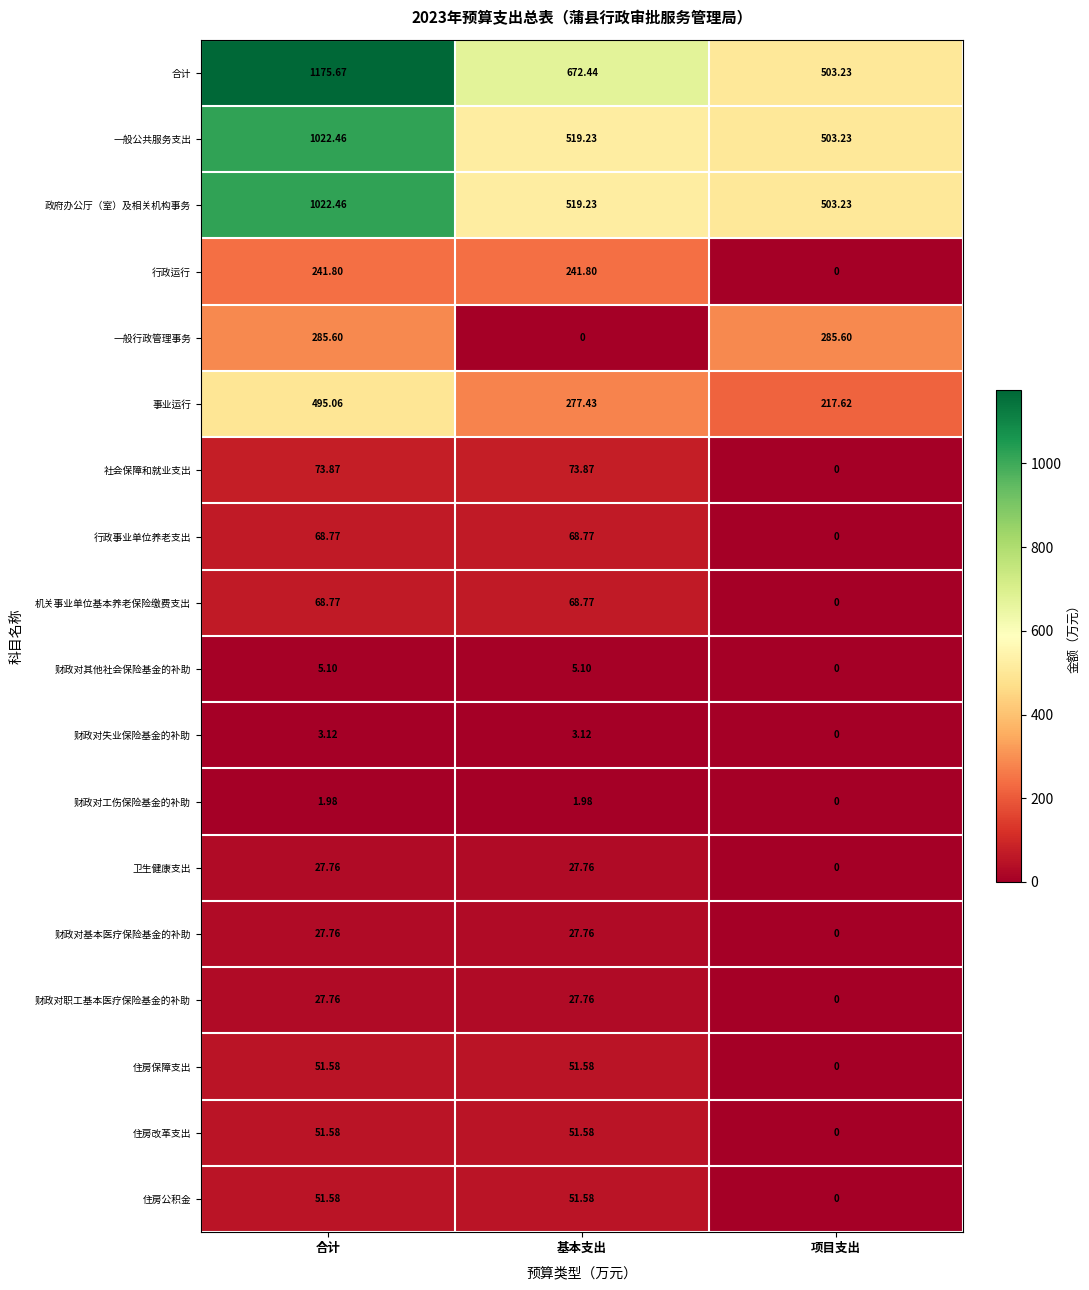

Count the number of data series in this chart.

18